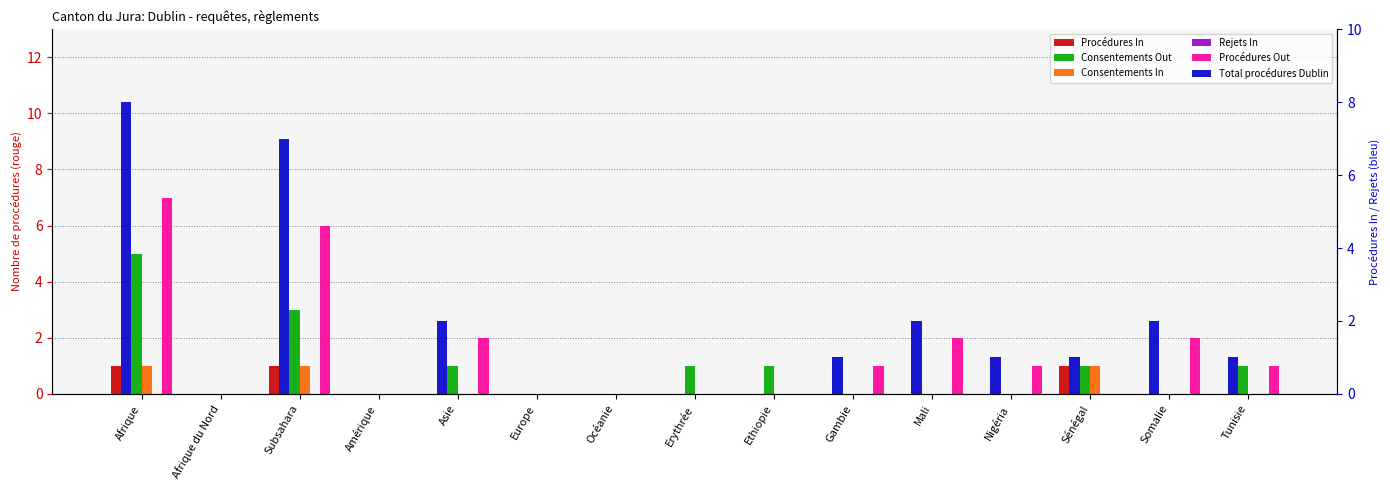

What is the total value across all series at Mali?

4